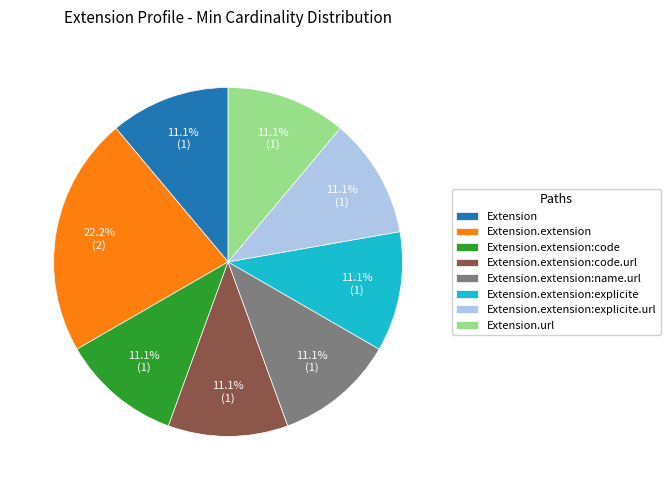

What is the largest slice in the pie chart?

Extension.extension